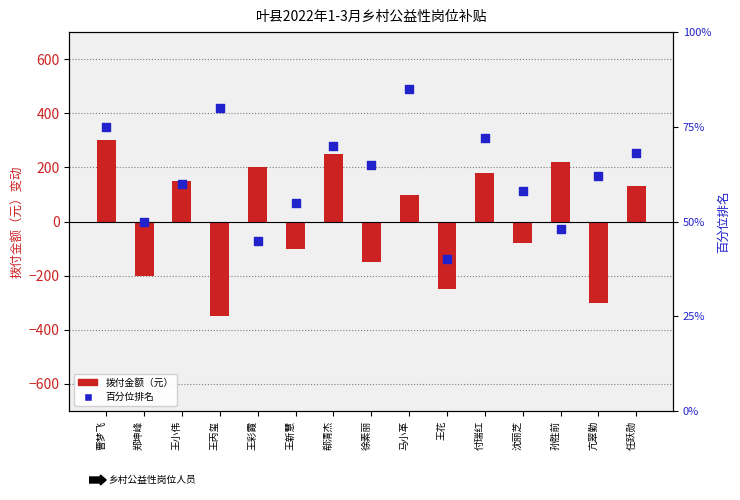

What are all the series names shown in the legend?

拨付金额（元）, 百分位排名